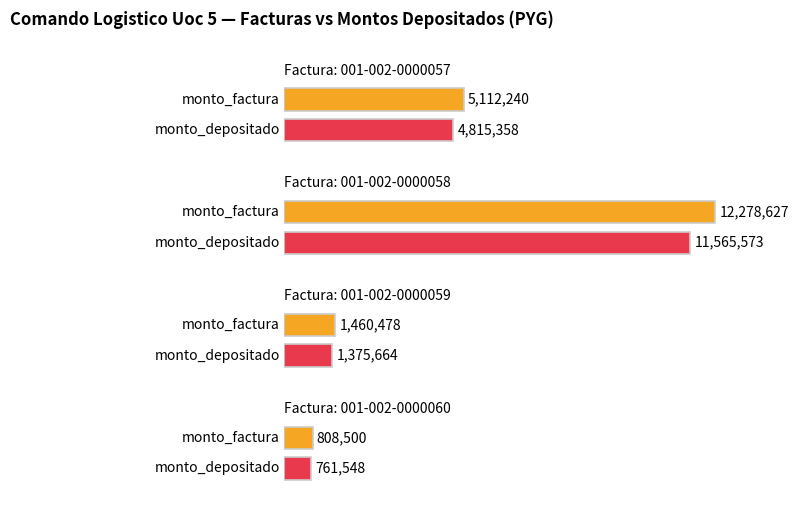

What is the value of the monto_depositado_proveedor bar at the 1st from the left?

4815358